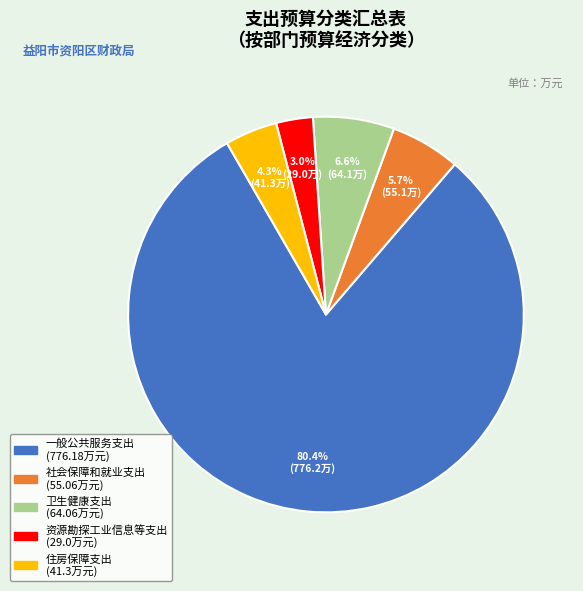

Is 一般公共服务支出 the majority of the pie?

Yes